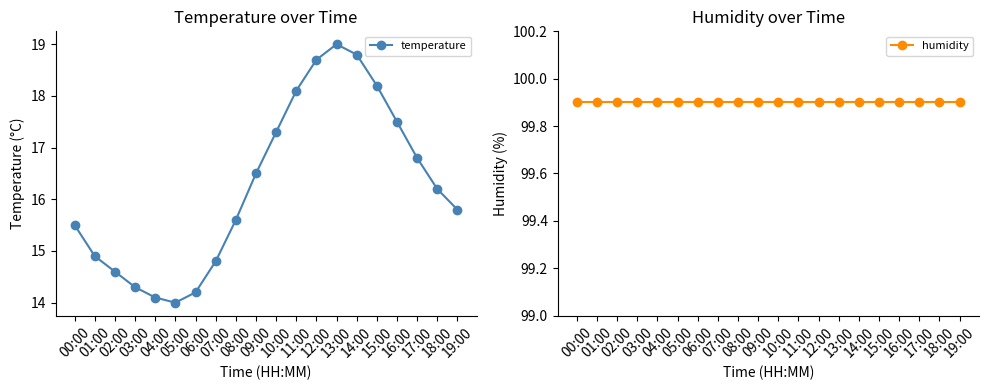

Which series has the widest spread of values?

temperature